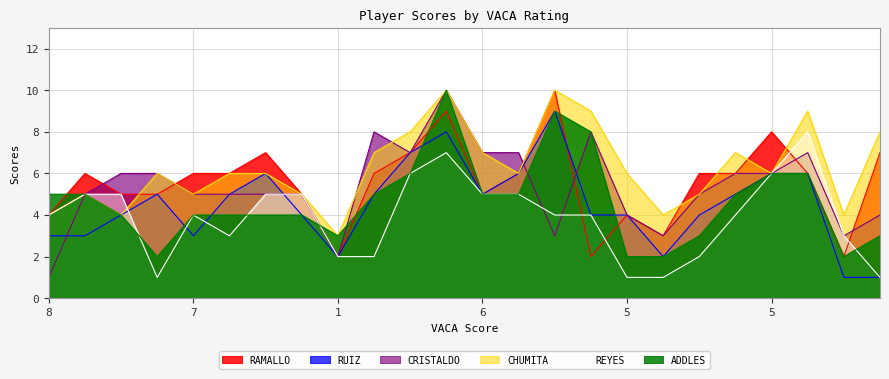

Rank the series at 1 from lowest to highest value.

RUIZ, CRISTALDO, CHUMITA, REYES, ADDLES, RAMALLO